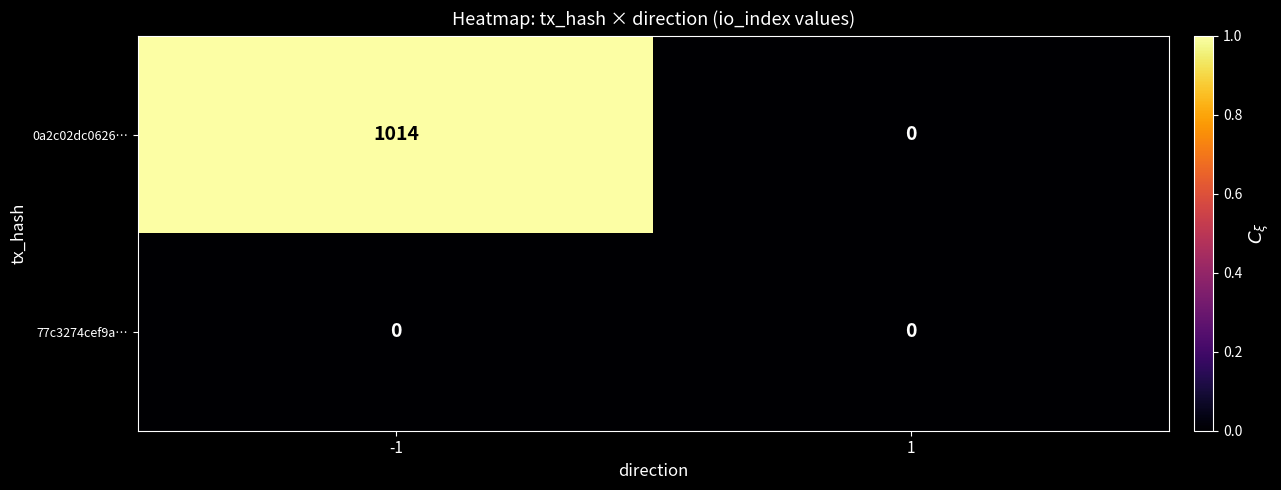

Reading left to right, what are all the values shown in this chart?

0a2c02dc0626…: -1=1014	1=0
77c3274cef9a…: -1=0	1=0